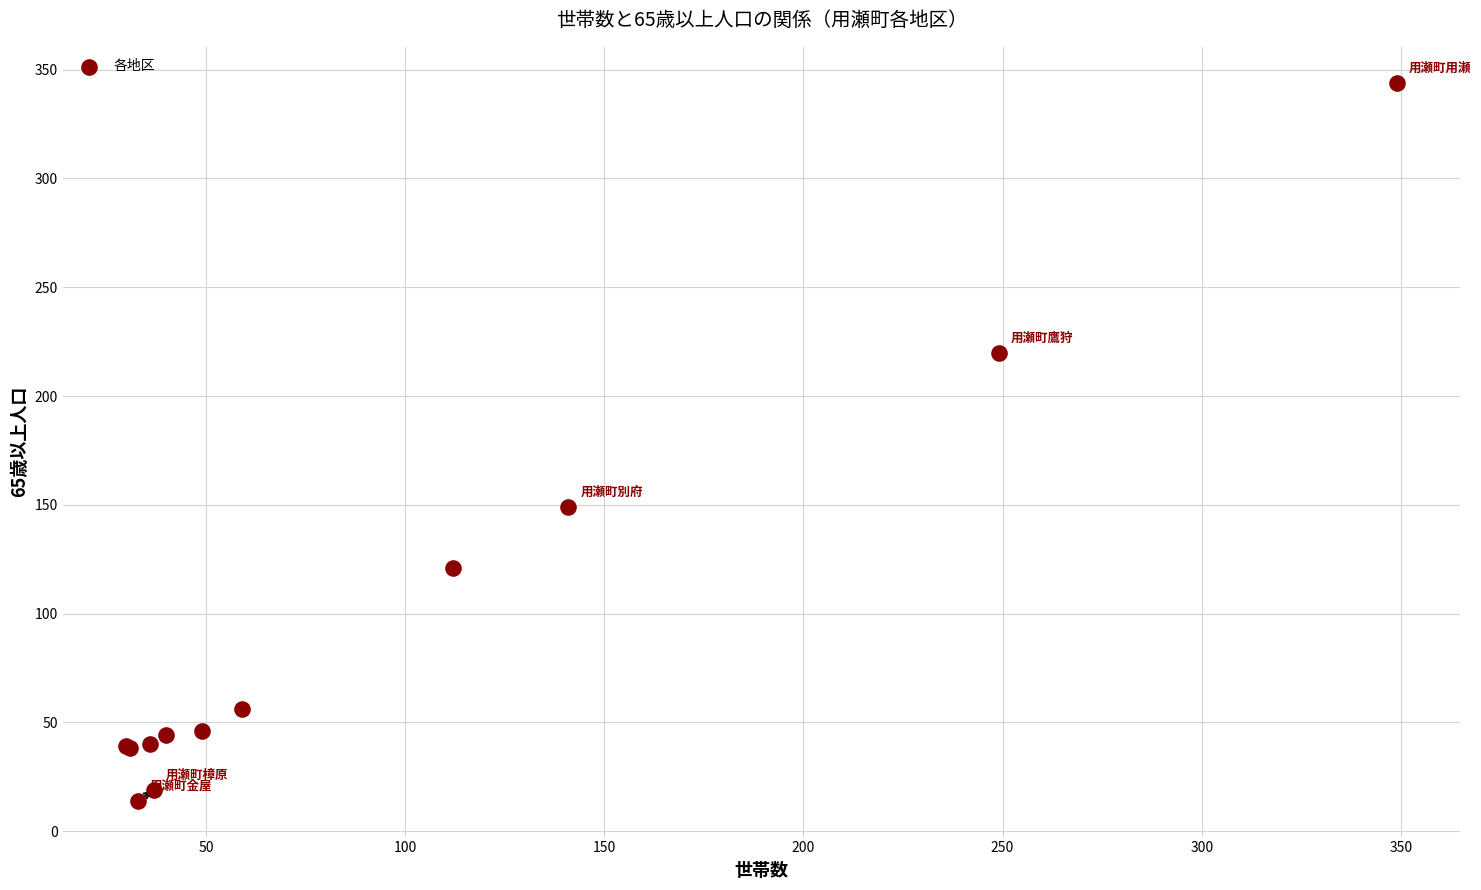

What Y value in the scatter plot is closest to 179?

149